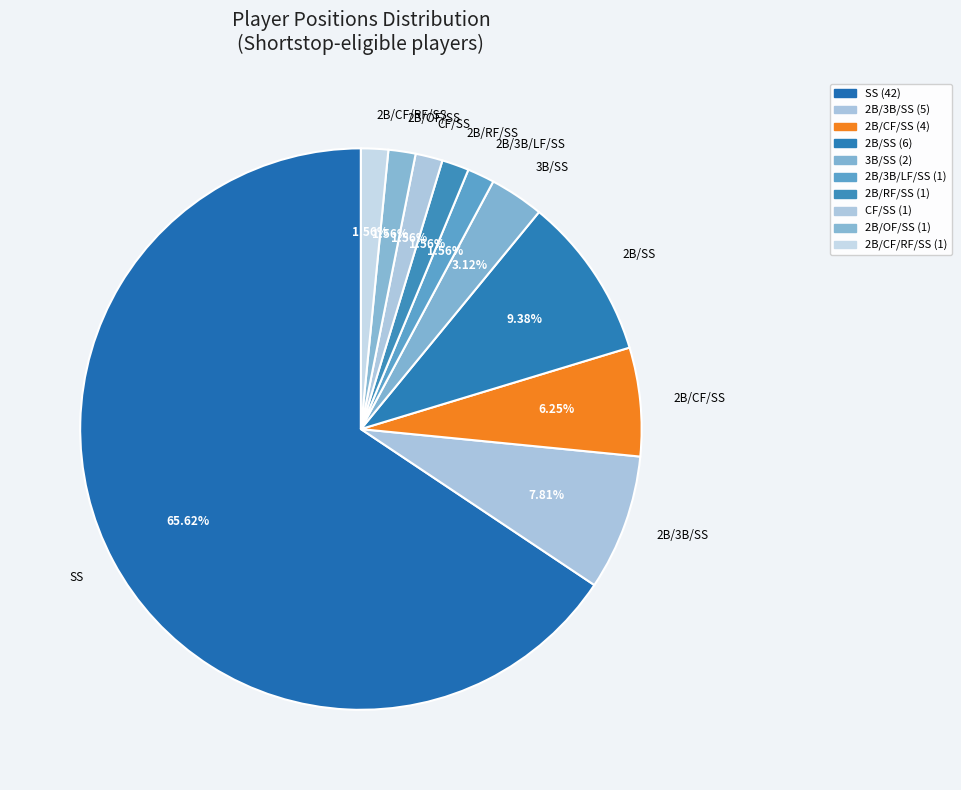

What is the ratio of the value at 3B/SS to the value at 2B/OF/SS?

2.0